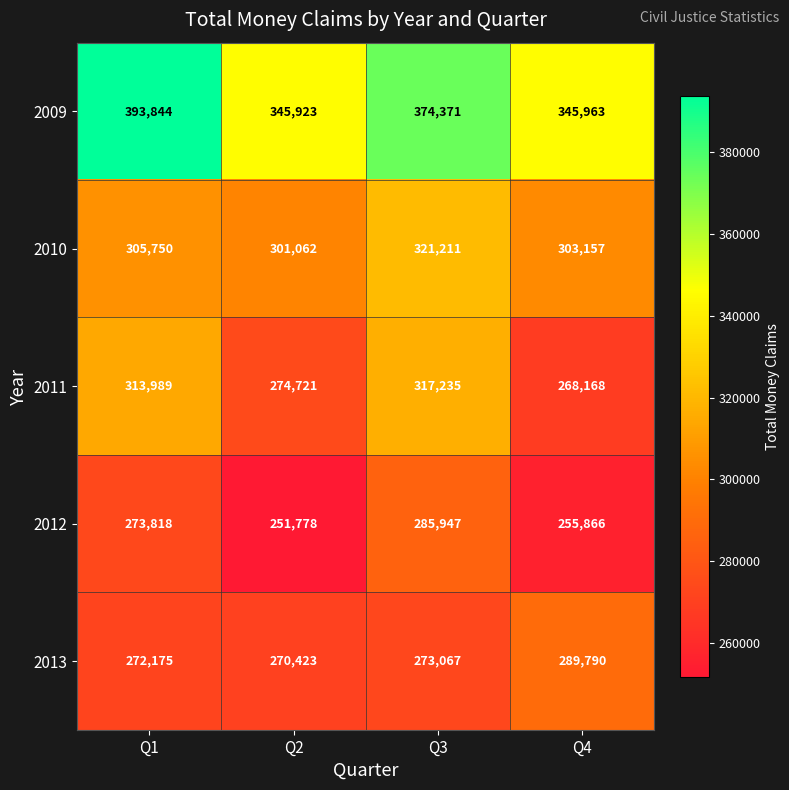

Rank the series at Q4 from lowest to highest value.

2012, 2011, 2013, 2010, 2009